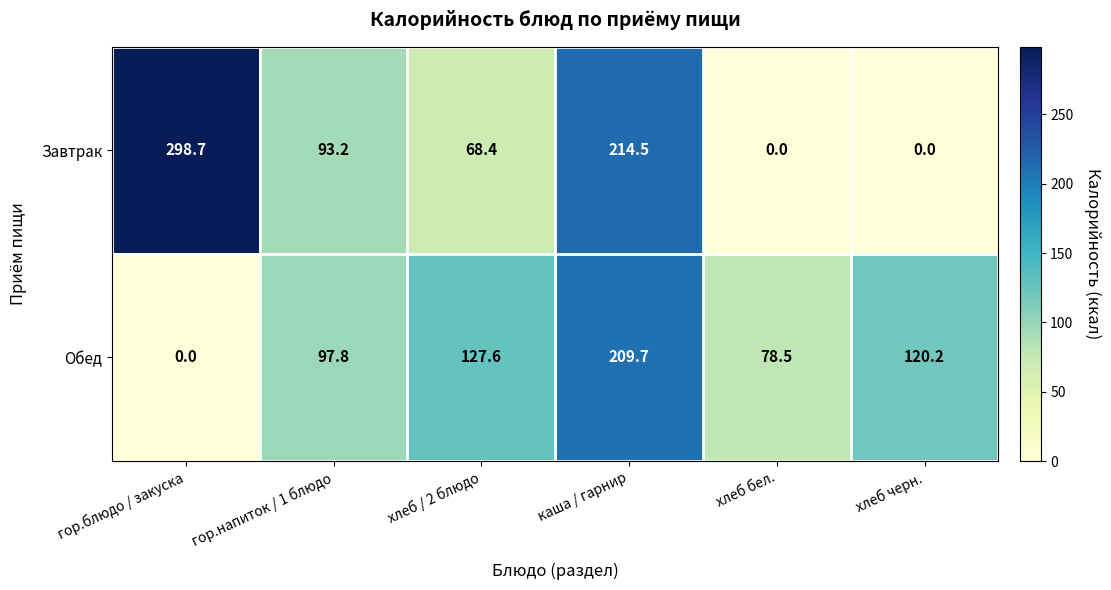

Reading right to left, what are all the values shown in this chart?

Завтрак: хлеб черн.=0.0	хлеб бел.=0.0	каша / гарнир=214.5	хлеб / 2 блюдо=68.4	гор.напиток / 1 блюдо=93.2	гор.блюдо / закуска=298.7
Обед: хлеб черн.=120.2	хлеб бел.=78.5	каша / гарнир=209.7	хлеб / 2 блюдо=127.6	гор.напиток / 1 блюдо=97.8	гор.блюдо / закуска=0.0